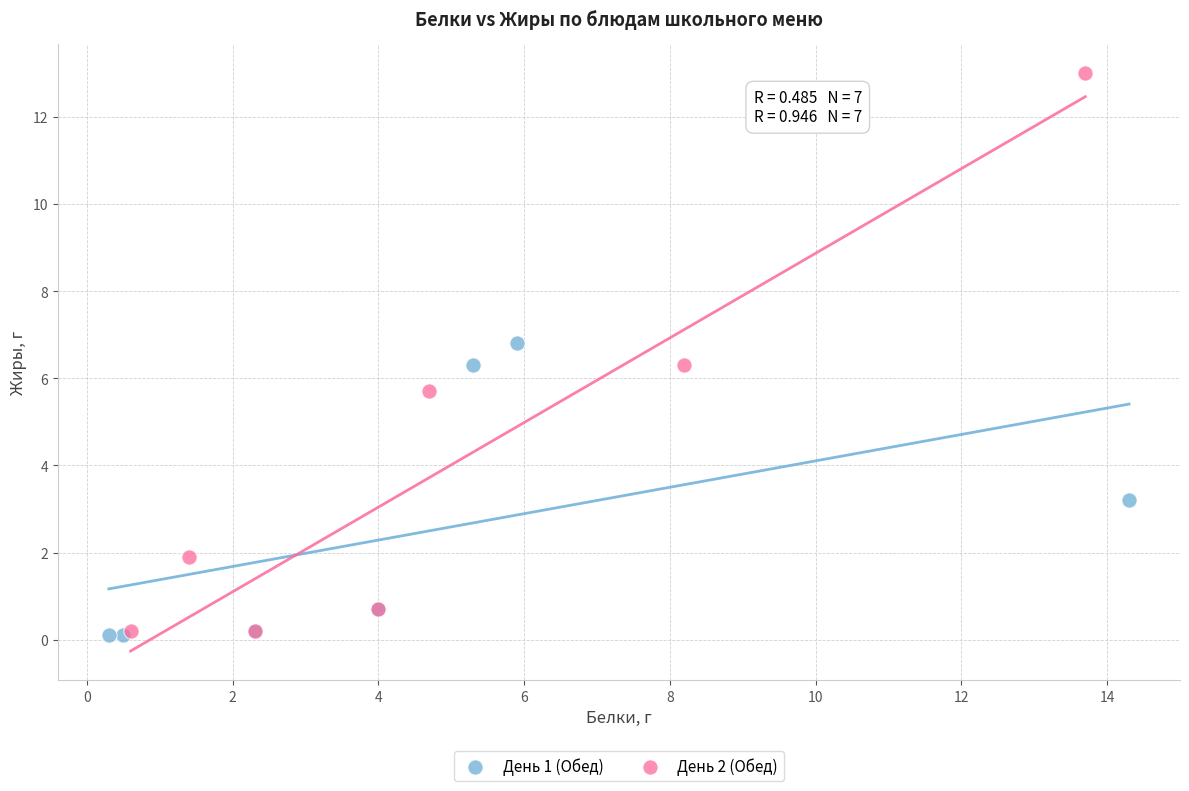

What are all the series names shown in the legend?

День 1 (Обед), День 2 (Обед)